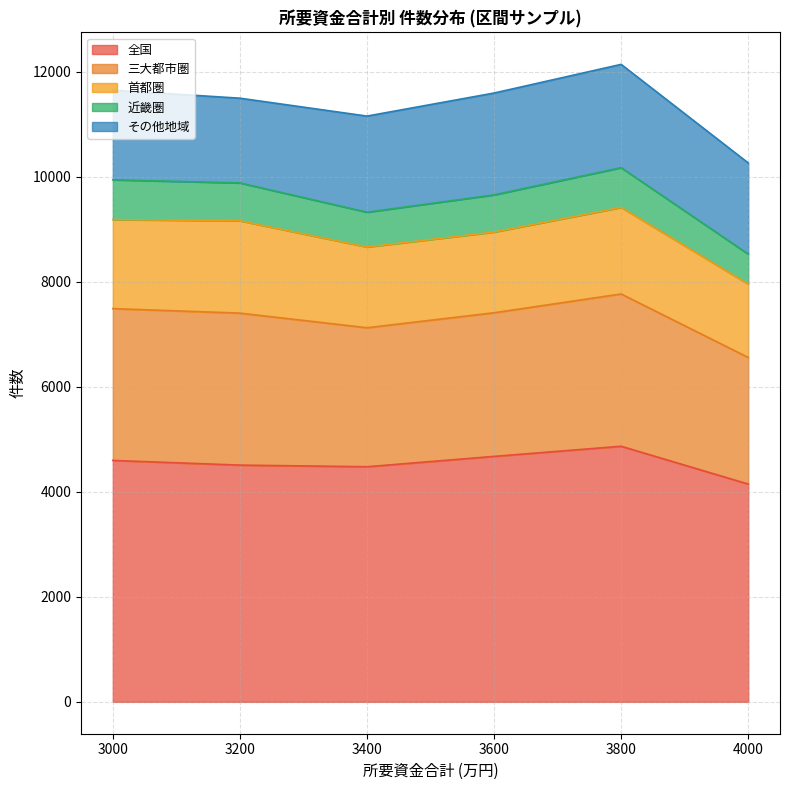

Read the 全国 value at 3600.

4674